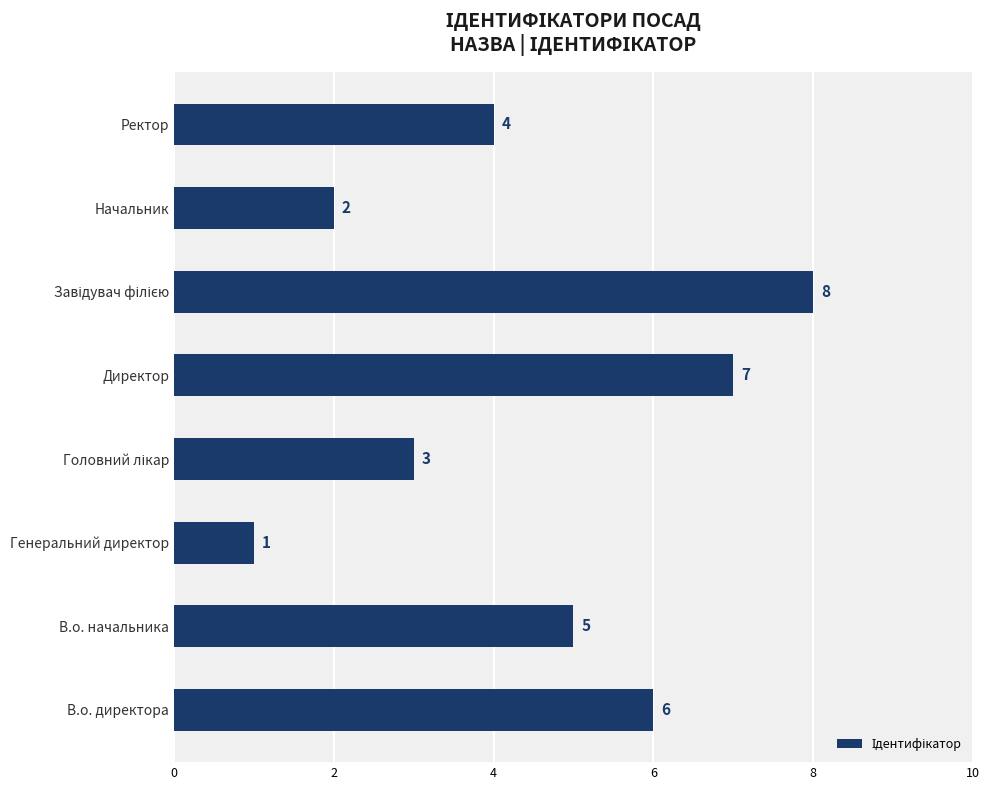

Count the values in the range 3 to 7.

5